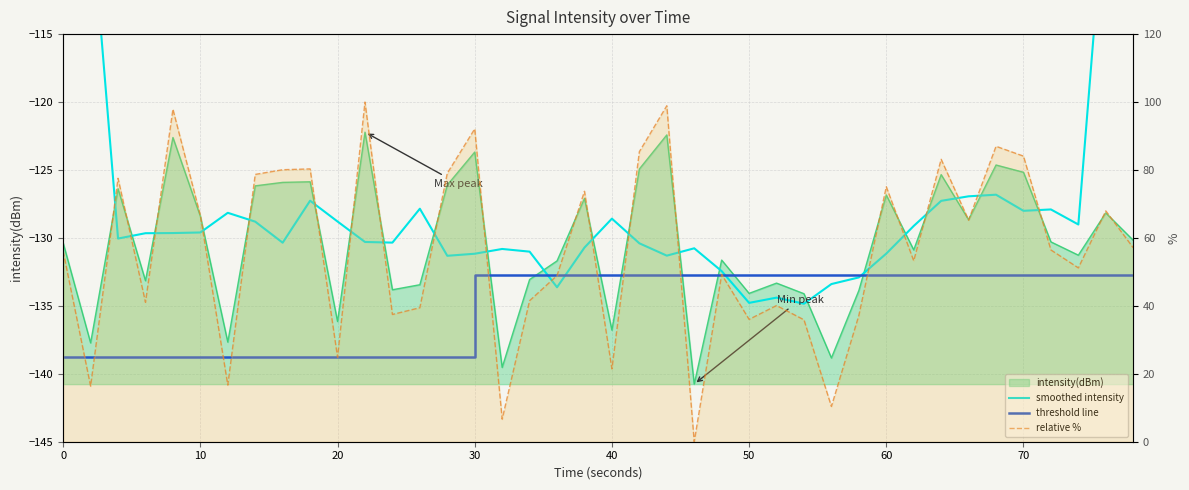

True or false: threshold line has a value of -91.2 at 30.

False